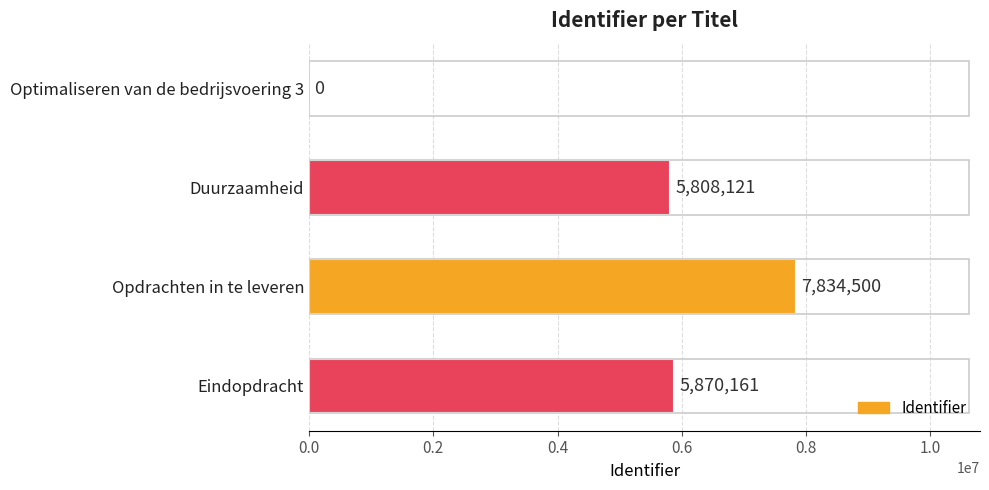

Reading top to bottom, extract all data points from this chart.

Optimaliseren van de bedrijsvoering 3=0	Duurzaamheid=5808121	Opdrachten in te leveren=7834500	Eindopdracht=5870161